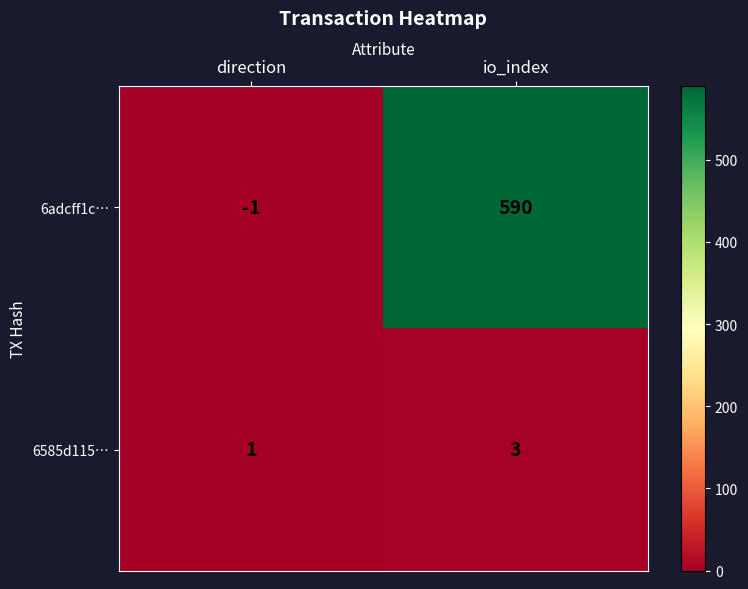

What is the greatest value displayed?

590